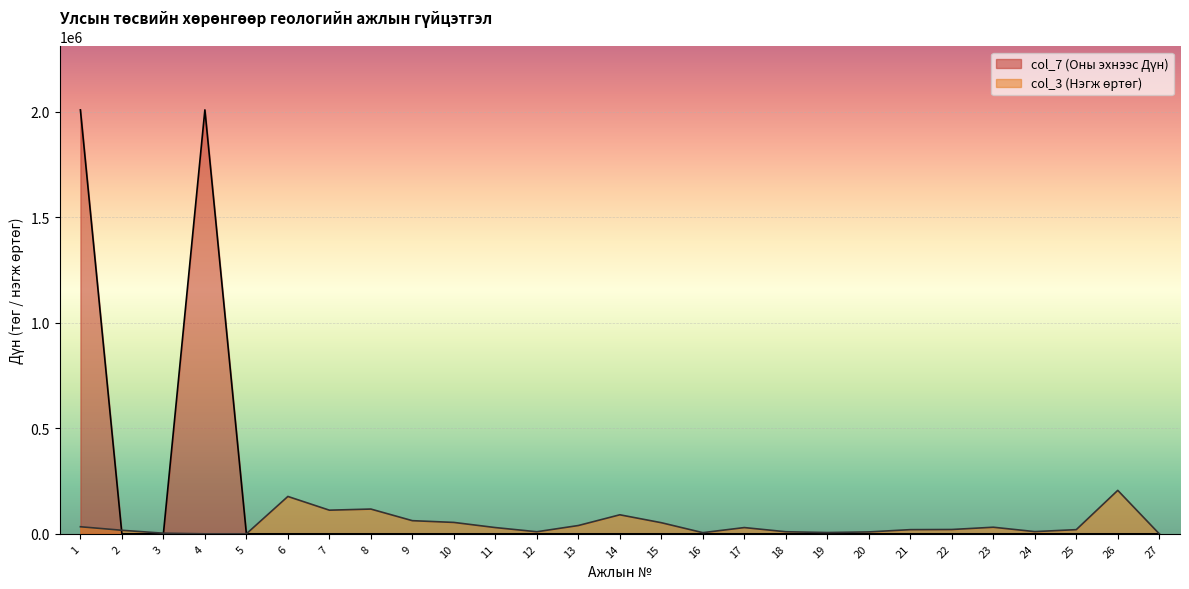

Reading left to right, transcribe all the data shown in this chart.

col_7 (Оны эхнээс Дүн): 1=2008200	2=0	3=0	4=2008200	5=0	6=0	7=0	8=0	9=0	10=0	11=0	12=0	13=0	14=0	15=0	16=0	17=0	18=0	19=0	20=0	21=0	22=0	23=0	24=0	25=0	26=0	27=0
col_3 (Нэгж өртөг): 1=33470	2=16775	3=2925	4=0	5=0	6=176975	7=111940	8=117270	9=62240	10=53980	11=29590	12=9750	13=39300	14=90130	15=52630	16=5460	17=29590	18=9750	19=6060	20=8960	21=19710	22=20420	23=31210	24=10403	25=19710	26=205870	27=0